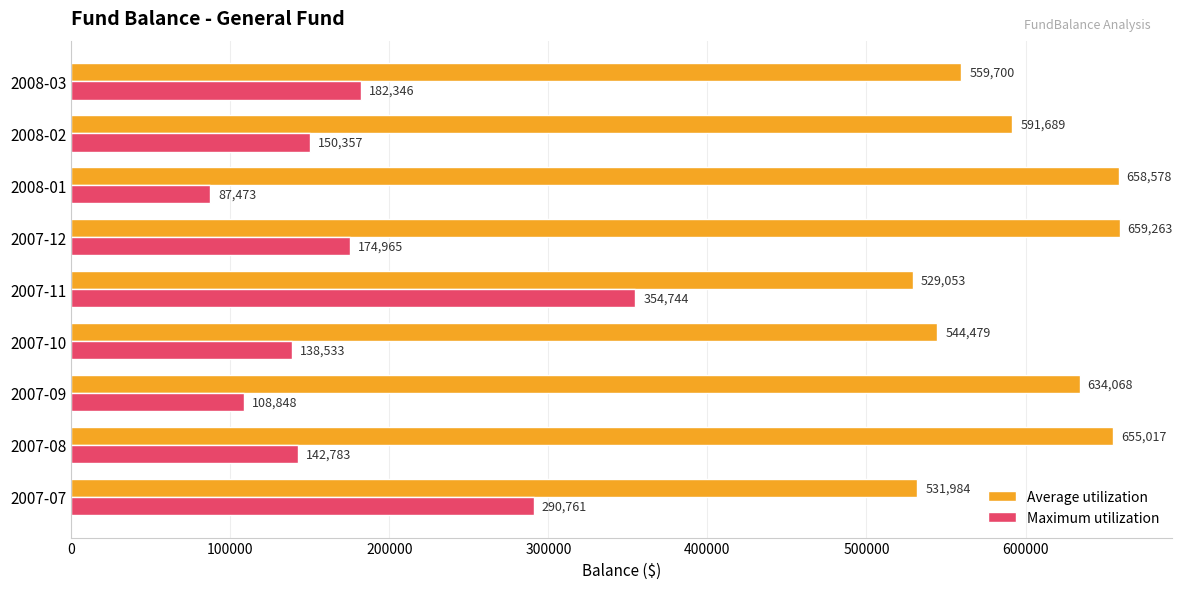

At which category is the sum across all series the highest?

2007-11